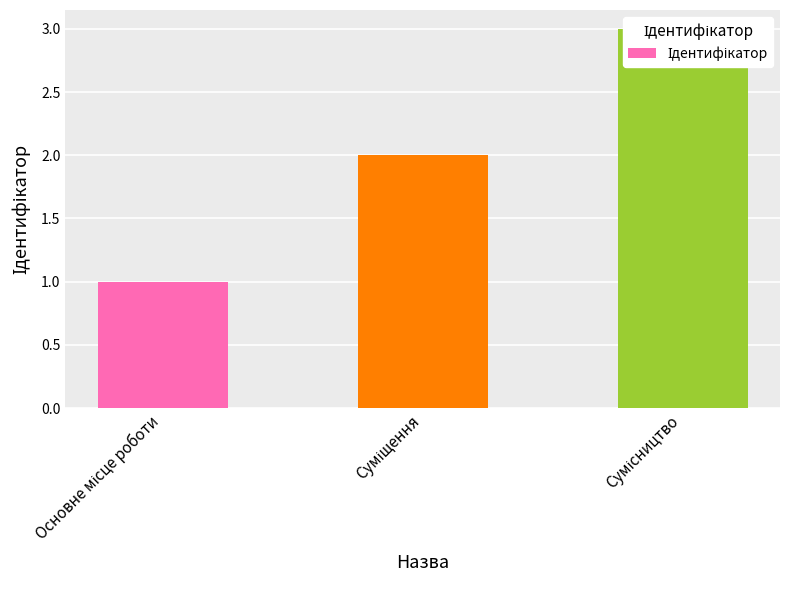

The value at Суміщення is 2. True or false?

True